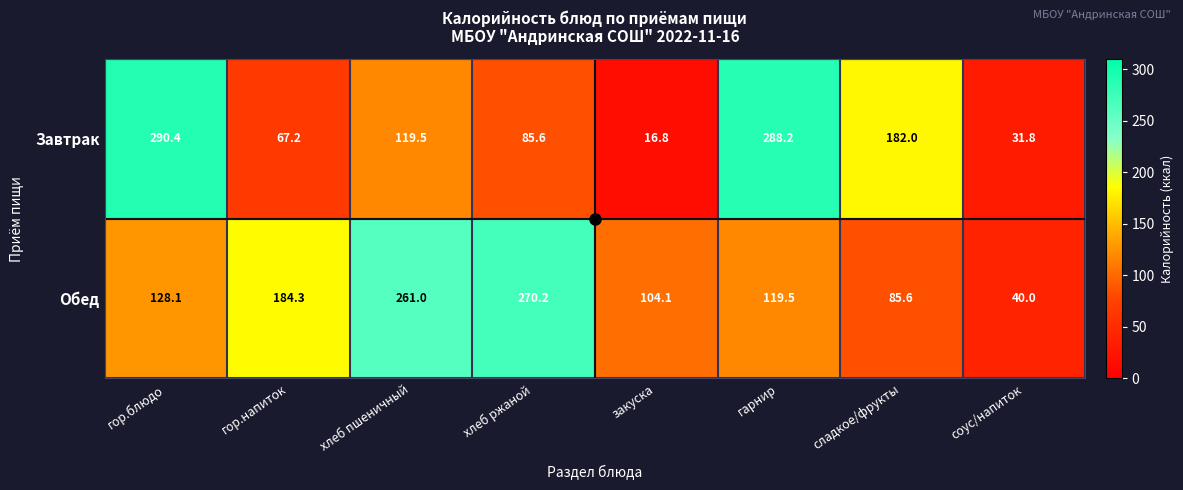

What is the spread (max minus min) of values at закуска?

87.3